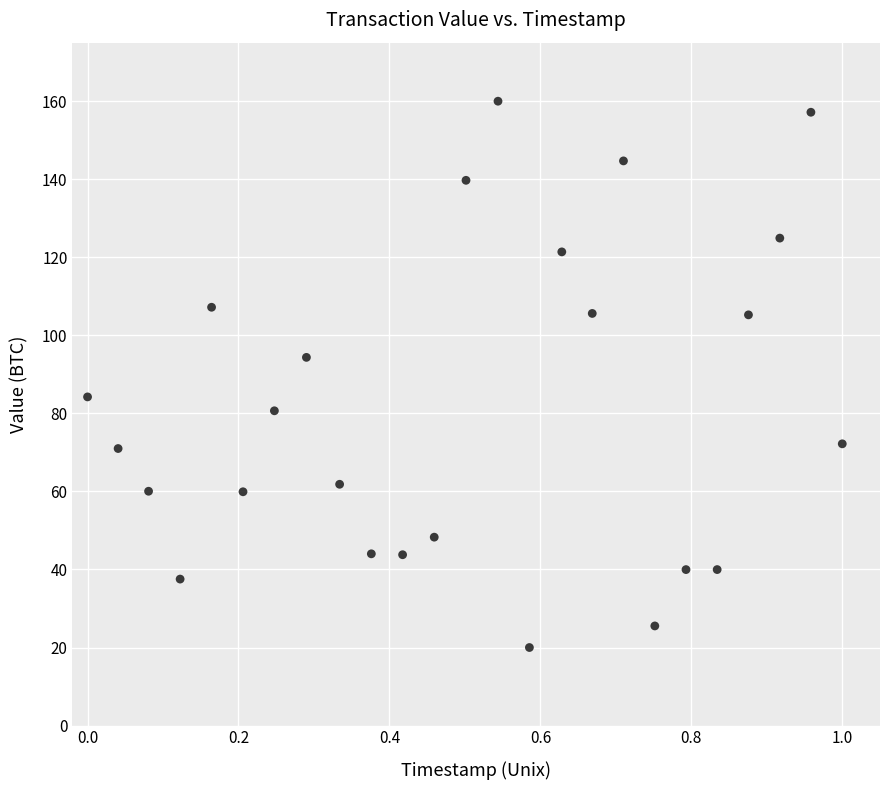

What is the range of Y values (max minus min)?

140.0